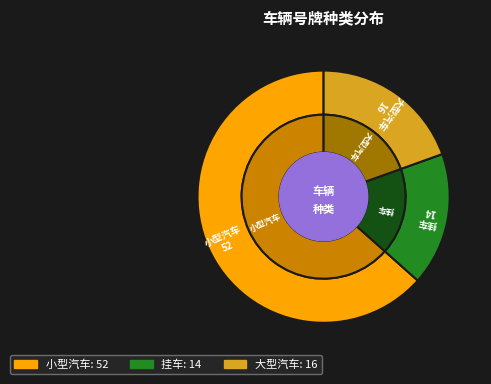

To the nearest percent, what portion does 挂车 represent?

17%